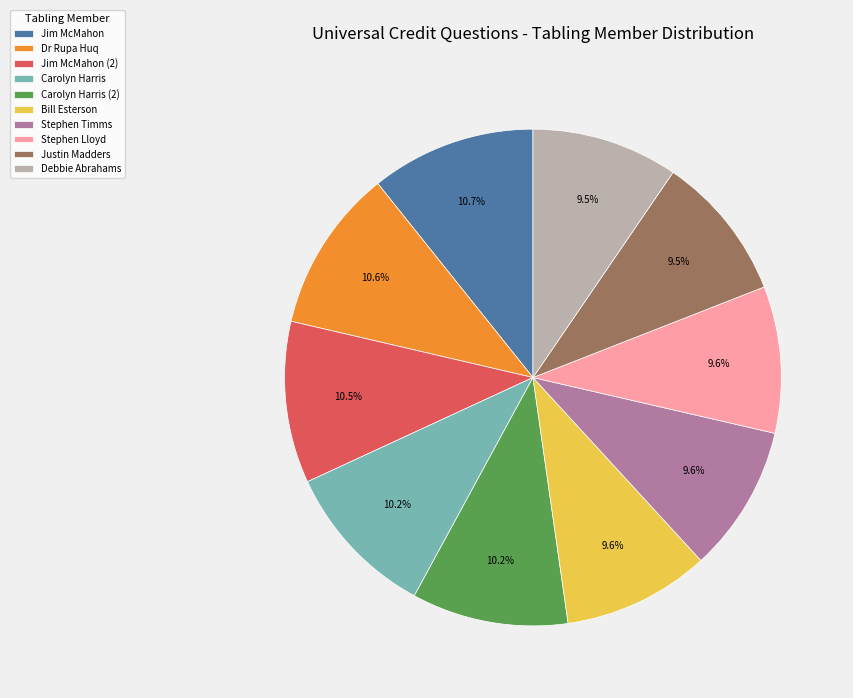

Is the sum of Dr Rupa Huq and Carolyn Harris greater than half?

No